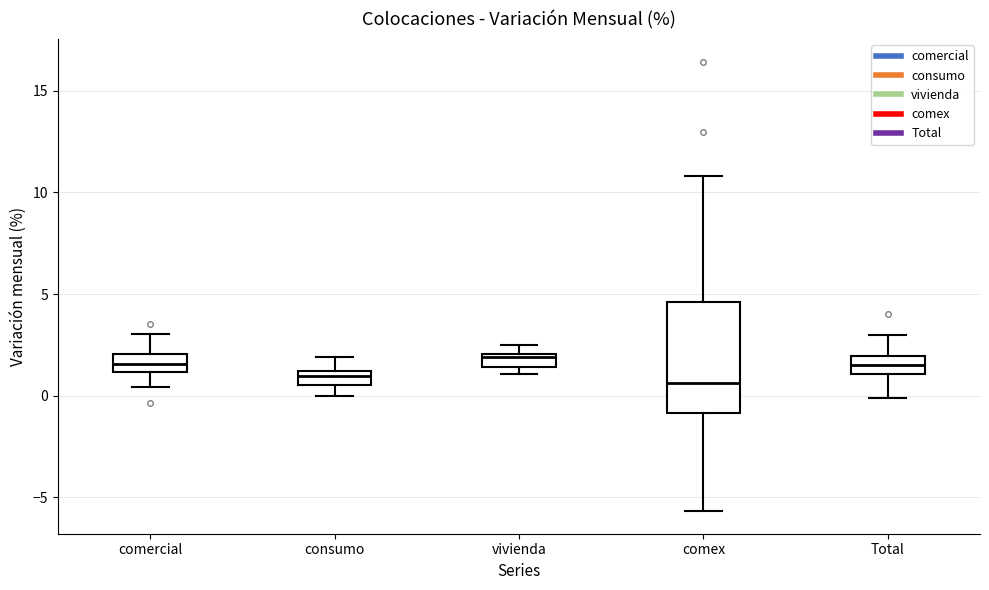

Comparing the boxes themselves (not the whiskers), which one is the tallest?

comex